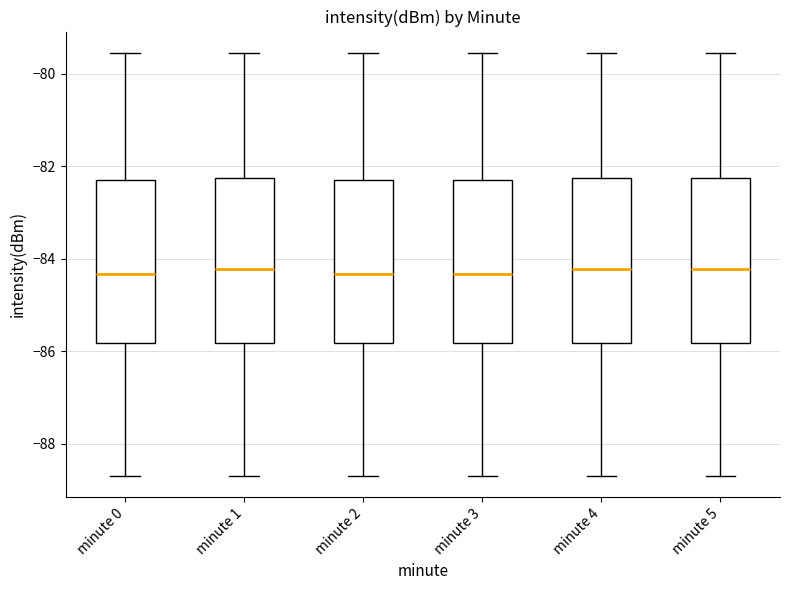

Reading left to right, transcribe this box plot: for each box, give where its median line is, the range the box spans, and where its two whiskers end, as read against the y-axis. The values are not printed on the chart, so give them approximately, as read against the axis.

minute 0: median -84.4, box -85.8 to -82.4, whiskers -88.6 to -79.6
minute 1: median -84.2, box -85.8 to -82.2, whiskers -88.6 to -79.6
minute 2: median -84.4, box -85.8 to -82.4, whiskers -88.6 to -79.6
minute 3: median -84.4, box -85.8 to -82.4, whiskers -88.6 to -79.6
minute 4: median -84.2, box -85.8 to -82.2, whiskers -88.6 to -79.6
minute 5: median -84.2, box -85.8 to -82.2, whiskers -88.6 to -79.6